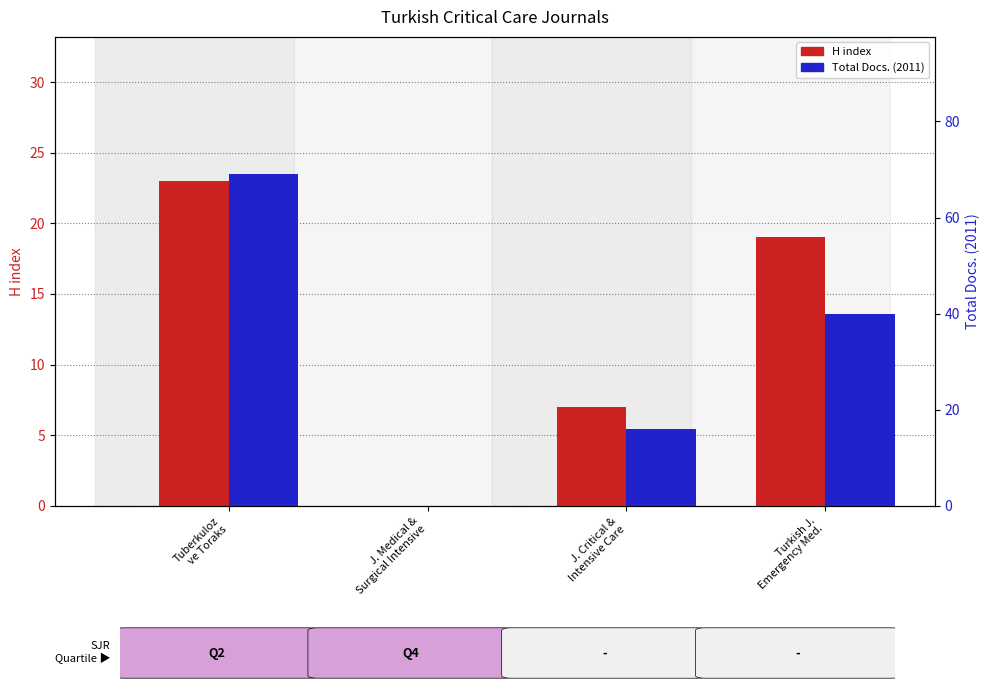

At which category does the chart reach its peak across all series?

Tuberkuloz
ve Toraks